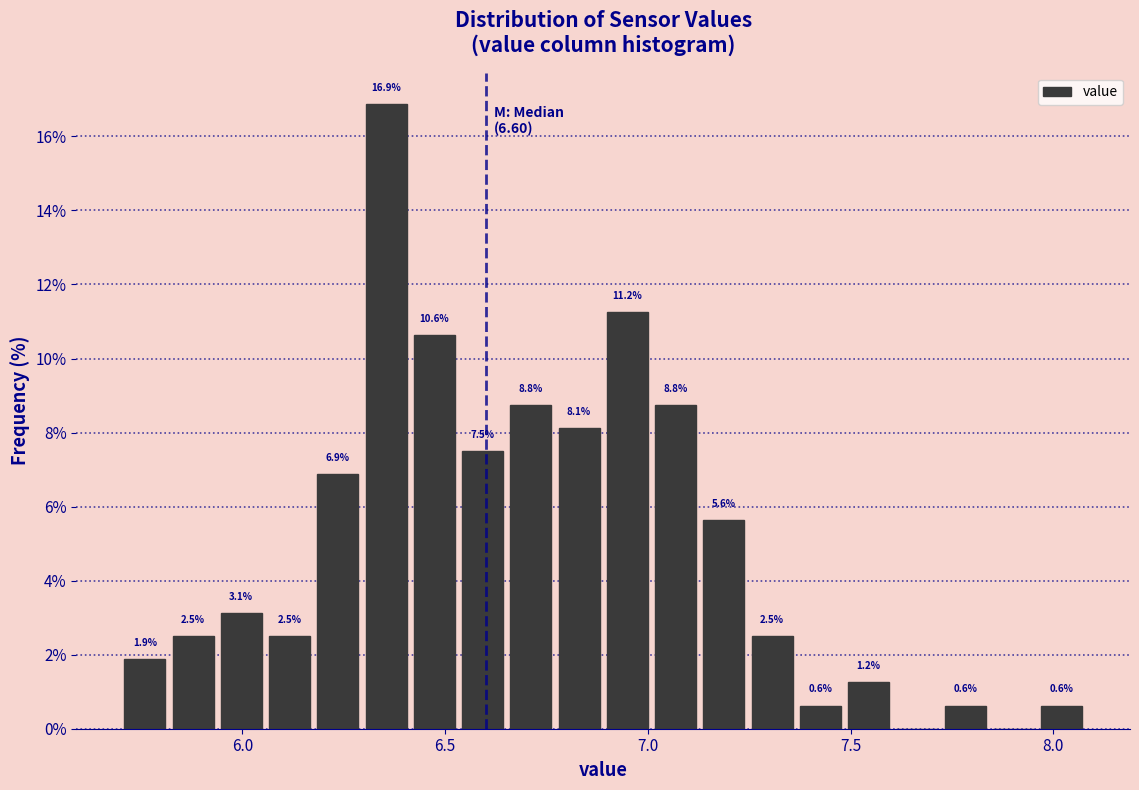

Read against the x-axis, roughly where is the centre of the tallest bar?

6.35